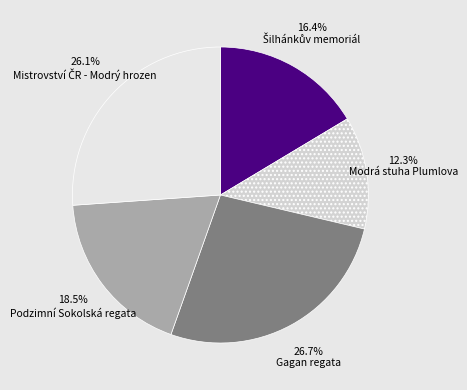

What portion of the pie excludes Gagan regata?

73.3%